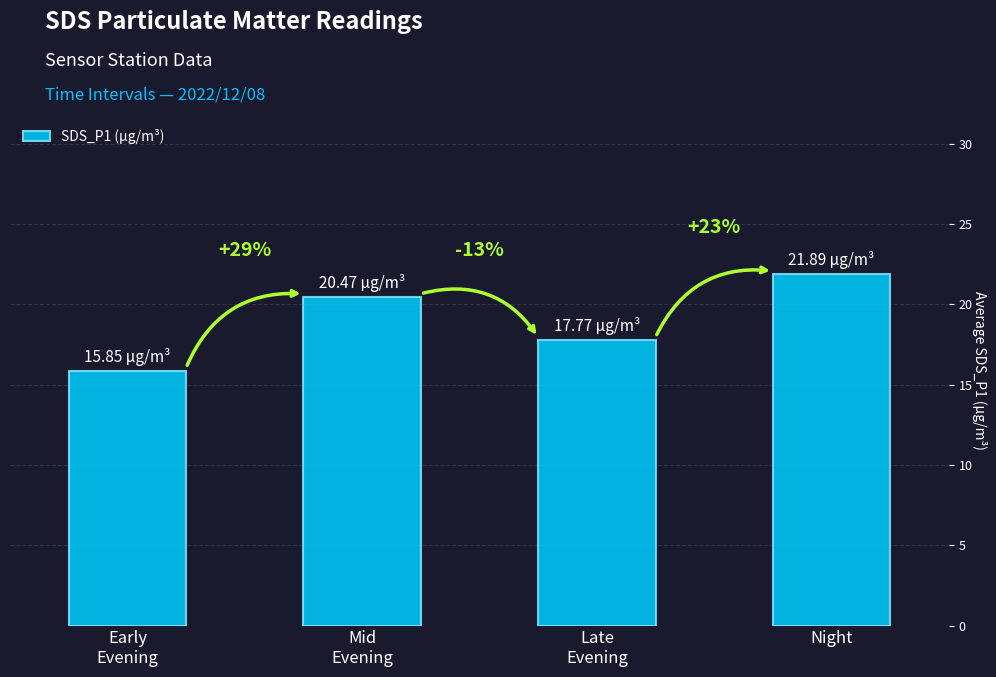

Are the bars horizontal?

No